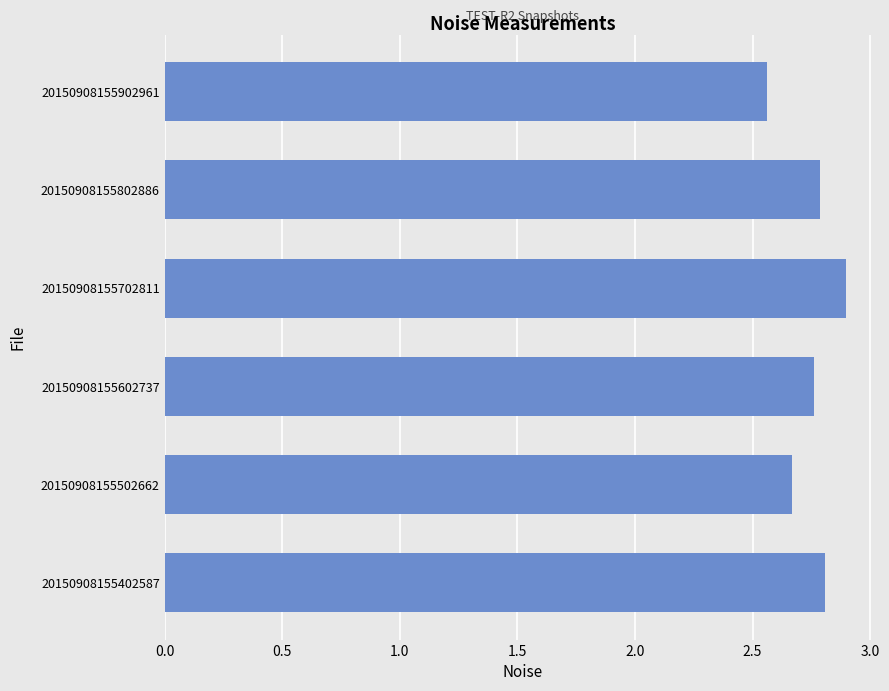

True or false: the data shows 1.5 at 20150908155502662.

False